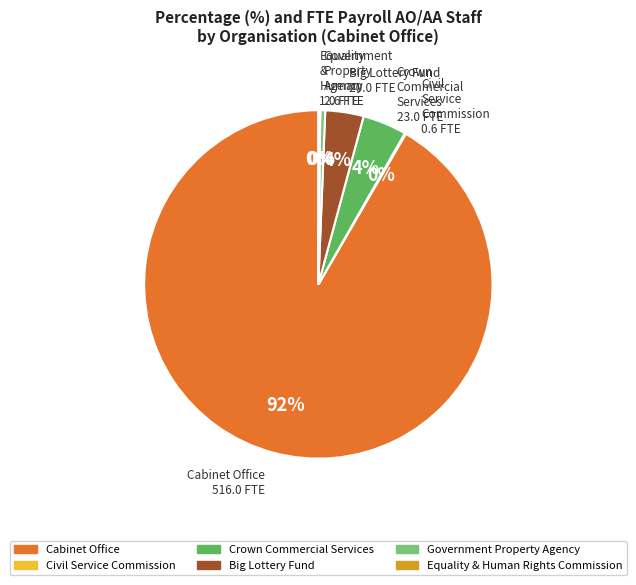

Which category has the biggest portion of the pie?

Cabinet Office